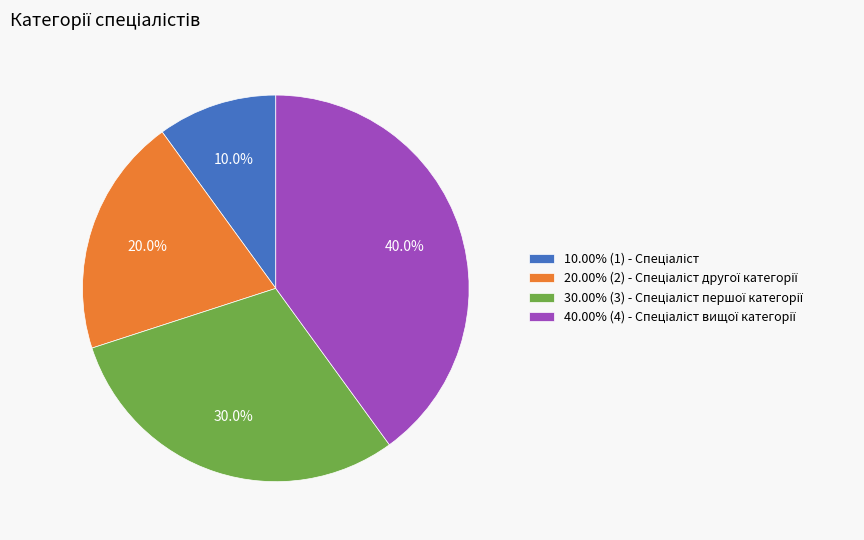

To the nearest percent, what is the average slice percentage?

25%